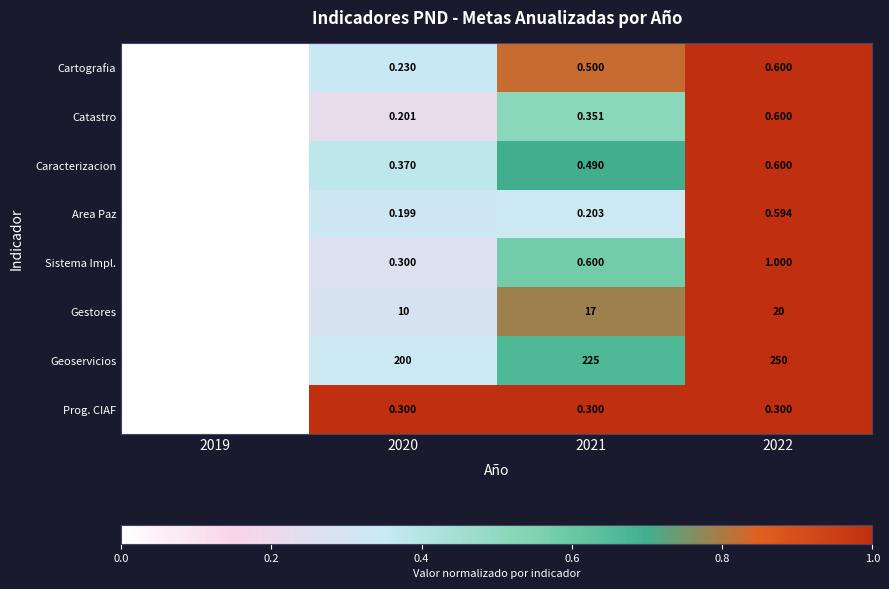

Which series changed the most between 2021 and 2022?

Geoservicios